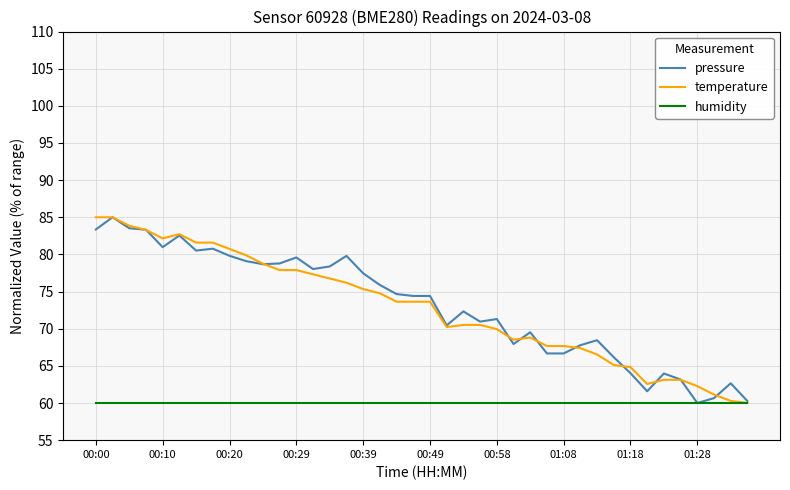

What is the lowest value of the temperature series?

60.0